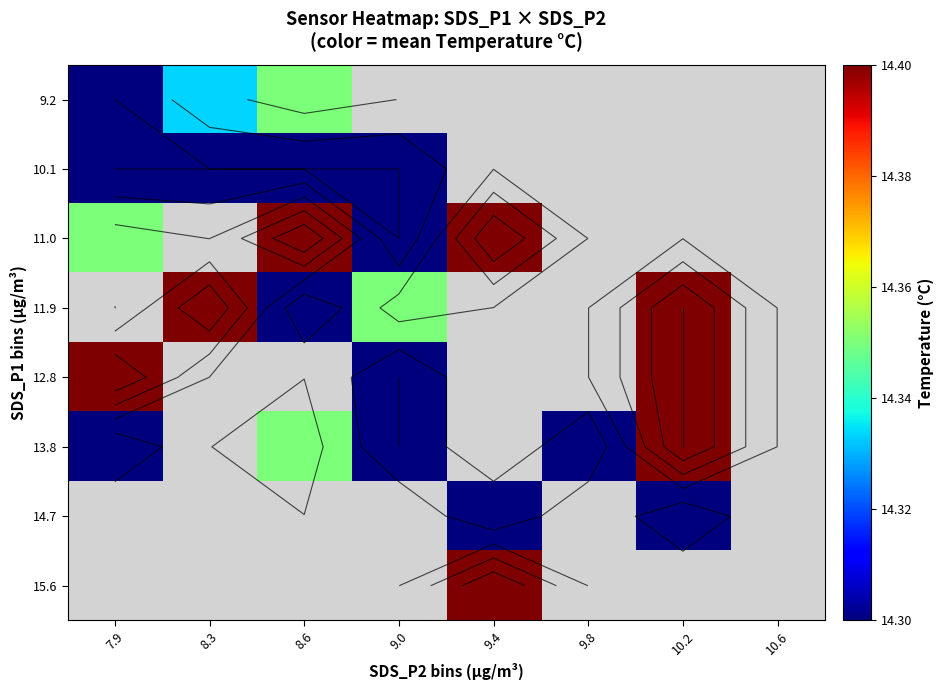

Count the number of data series in this chart.

8